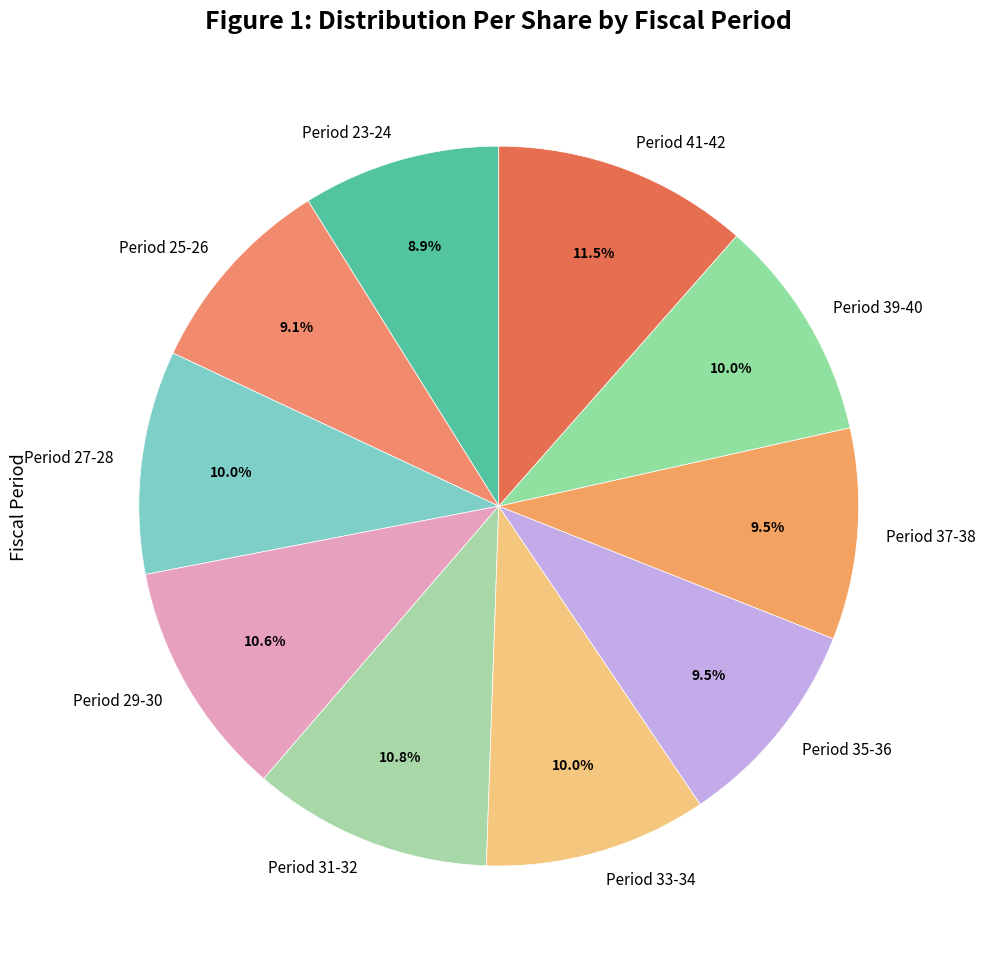

Approximately how many times larger is the value at Period 37-38 compared to Period 25-26?

1.0